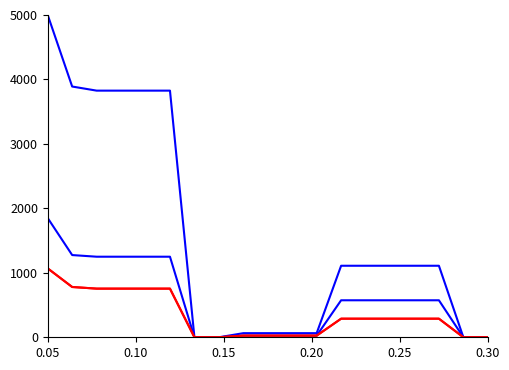

Reading left to right, list all the values displayed in this chart.

Asignavimai metams: 5000.0	3890.3	3826.5	3826.5	3826.5	3826.5	0.0	0.0	63.8	63.8	63.8	63.8	1109.7	1109.7	1109.7	1109.7	1109.7	0.0	0.0
Gauti asignavimai: 1849.5	1275.5	1250.0	1250.0	1250.0	1250.0	0.0	0.0	25.5	25.5	25.5	25.5	574.0	574.0	574.0	574.0	574.0	0.0	0.0
Panaudoti asignavimai: 1068.6	780.2	754.7	754.7	754.7	754.7	0.0	0.0	25.5	25.5	25.5	25.5	288.4	288.4	288.4	288.4	288.4	0.0	0.0
Panaudoti col7: 1068.6	780.2	754.7	754.7	754.7	754.7	0.0	0.0	25.5	25.5	25.5	25.5	288.4	288.4	288.4	288.4	288.4	0.0	0.0